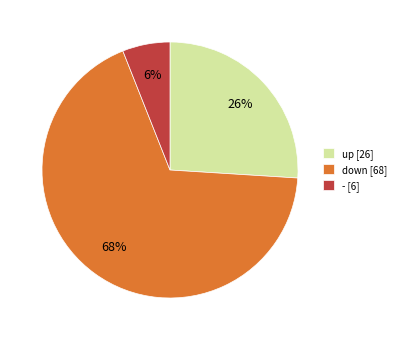

Is it true that - is 20% of the pie?

False